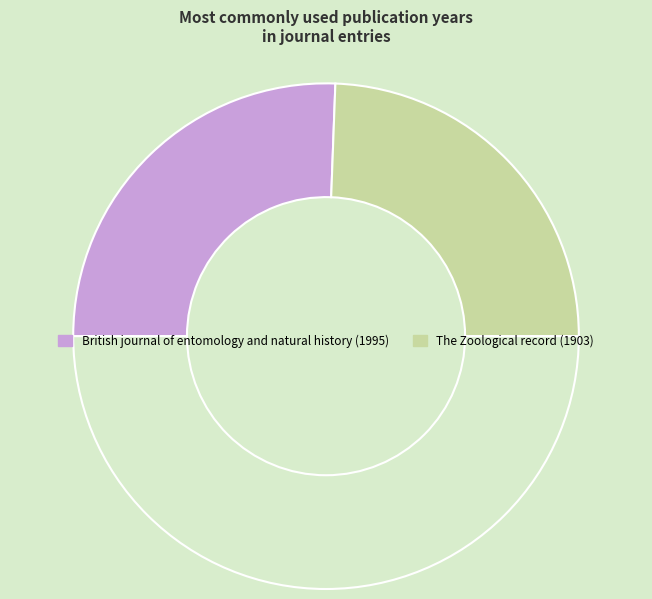

Rank the categories by value from highest to lowest.

British journal of entomology and natural history (1995), The Zoological record (1903)